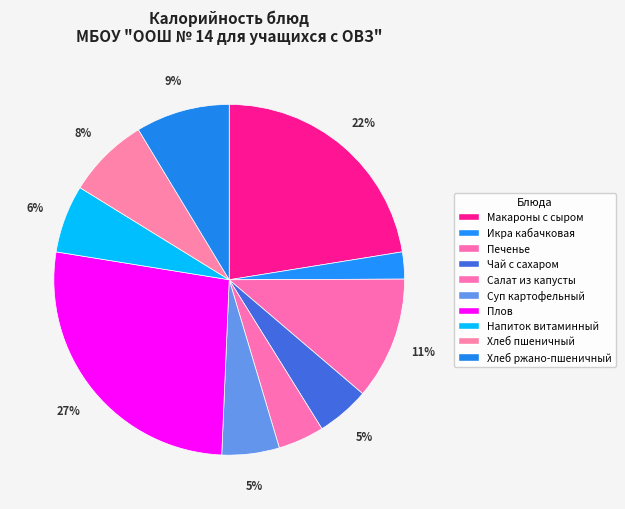

What is the total percentage of Хлеб ржано-пшеничный and Икра кабачковая?

11.1%